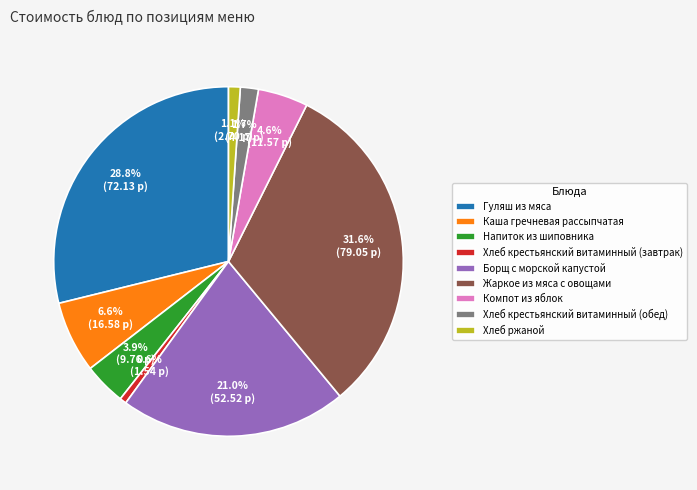

To the nearest percent, what portion does Хлеб крестьянский витаминный (обед) represent?

2%